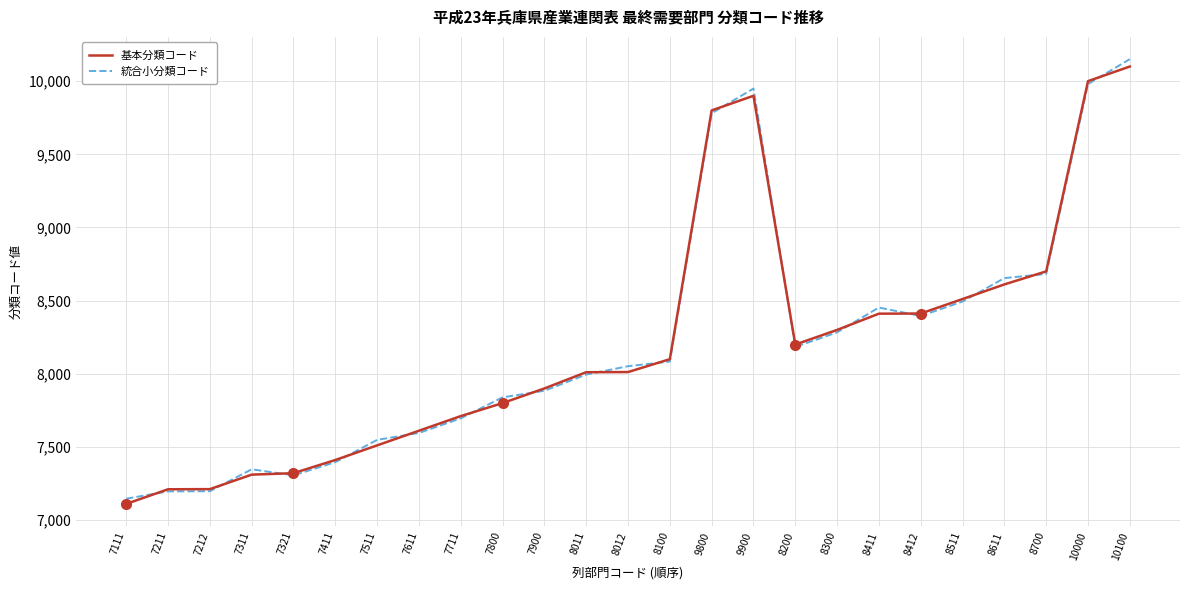

Is it true that 基本分類コード equals 12036.4 at 8011?

False